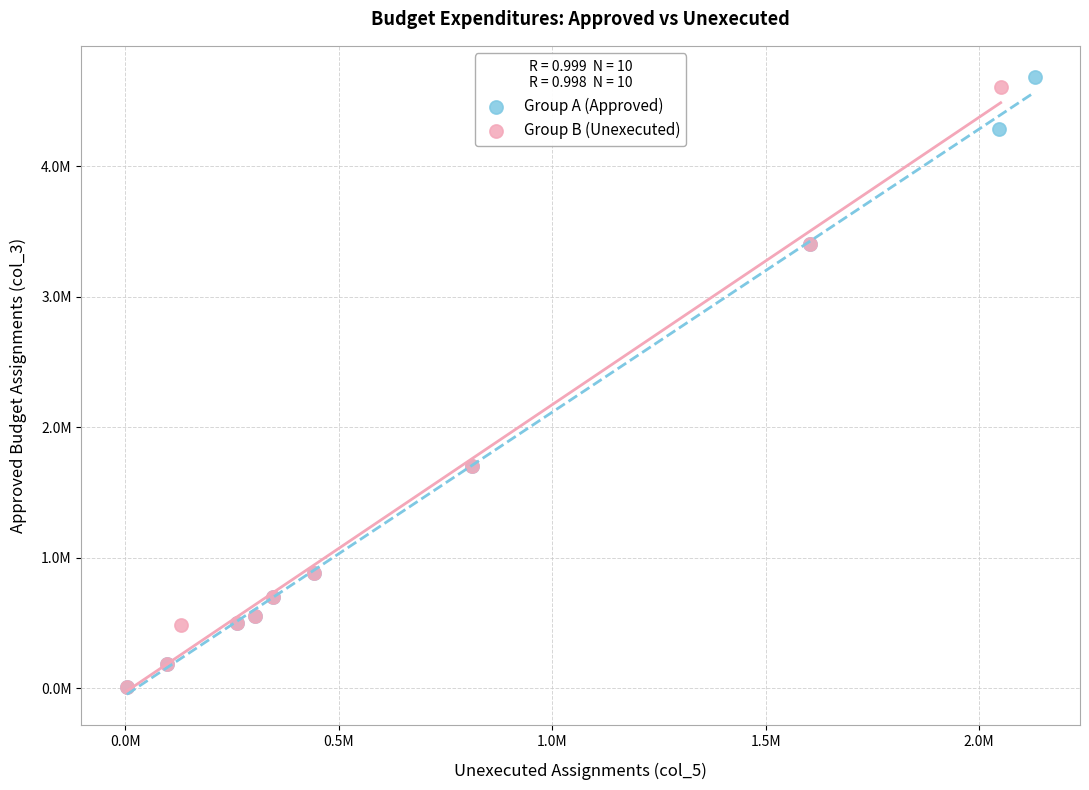

Which series has the largest Y range (max minus min)?

Group A (Approved)